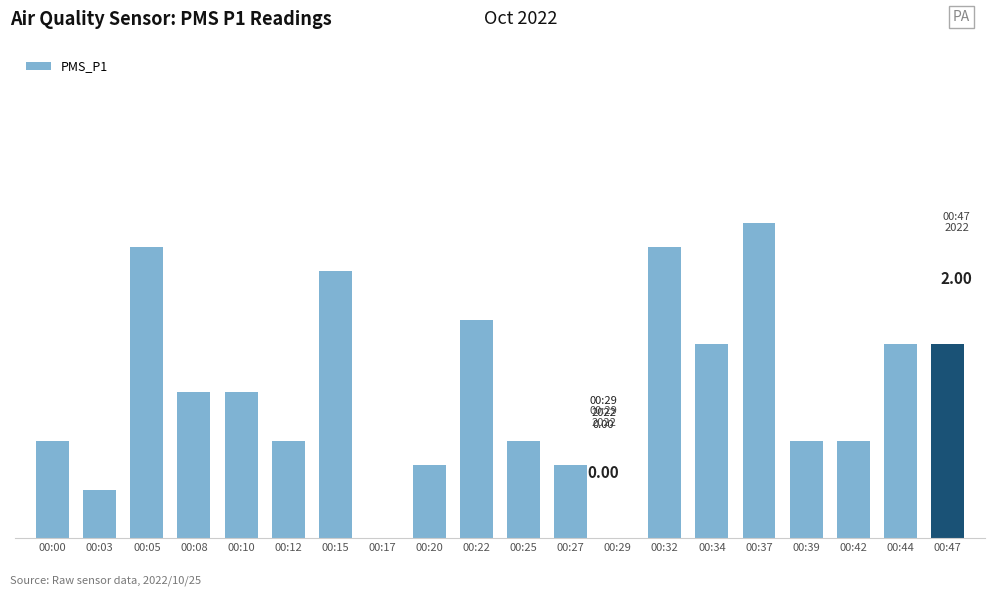

Approximately how many times larger is the value at 00:44 compared to 00:47?

1.0